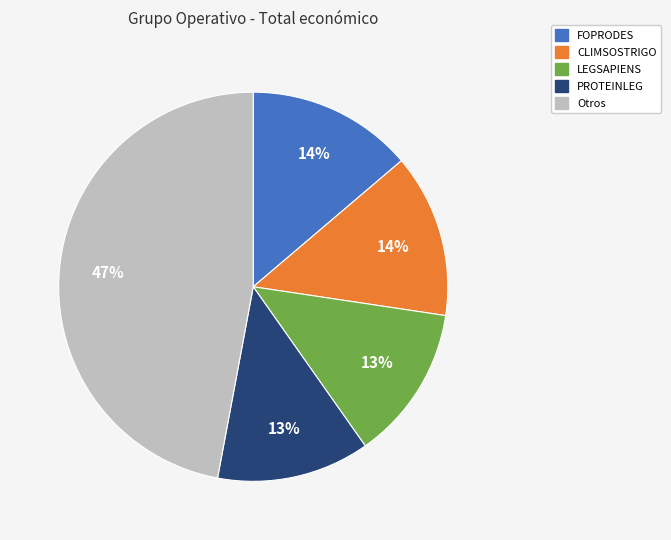

True or false: LEGSAPIENS accounts for 19% of the total.

False